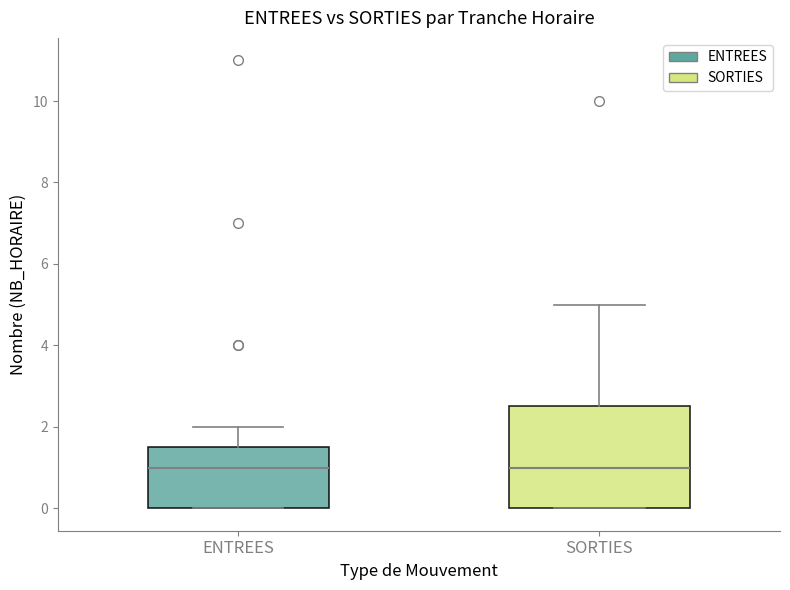

Reading left to right, transcribe this box plot: for each box, give where its median line is, the range the box spans, and where its two whiskers end, as read against the y-axis. The values are not printed on the chart, so give them approximately, as read against the axis.

ENTREES: median 1.0, box 0.0 to 1.6, whiskers 0.0 to 2.0
SORTIES: median 1.0, box 0.0 to 2.6, whiskers 0.0 to 5.0